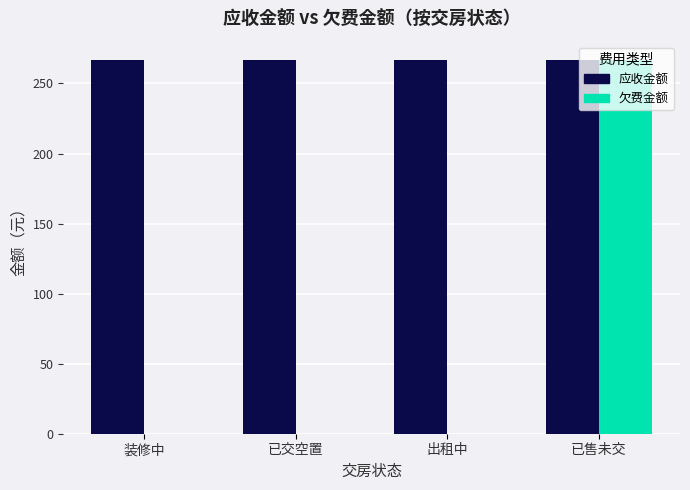

At 已售未交, list the series in order from largest to smallest.

应收金额, 欠费金额